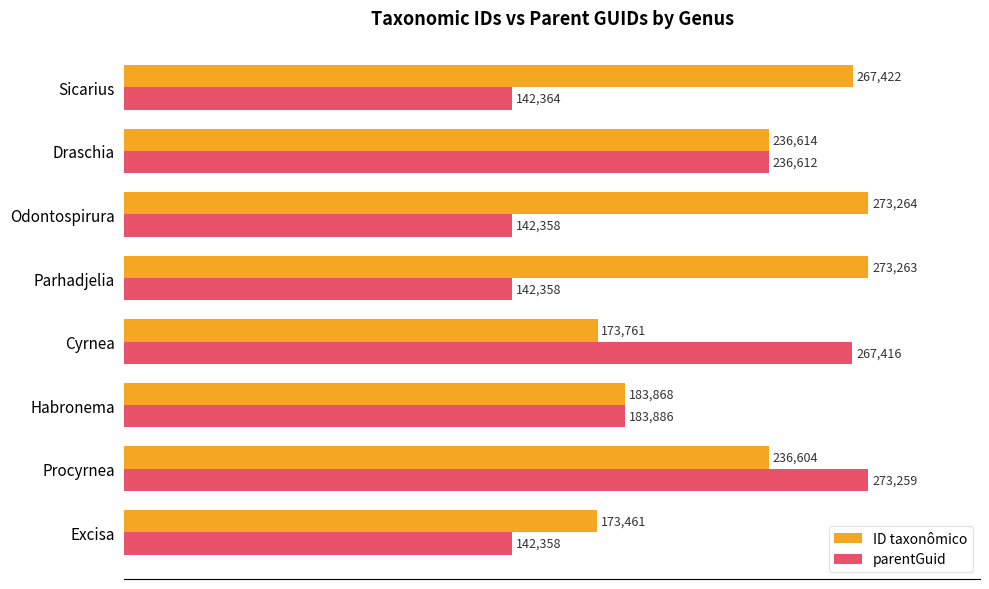

What are all the series names shown in the legend?

ID taxonômico, parentGuid